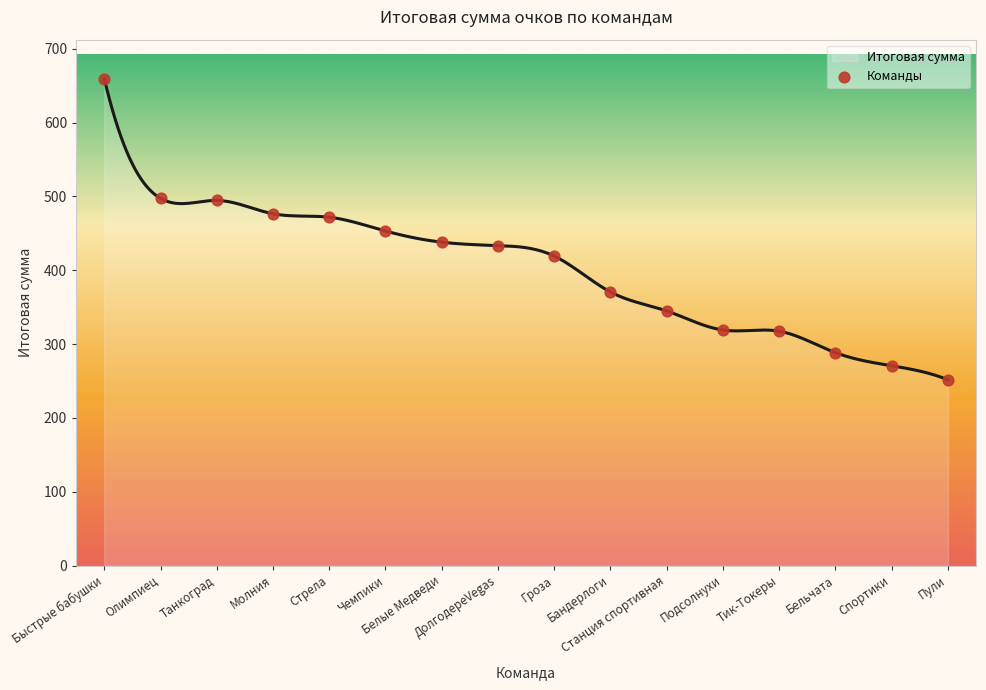

Which has a higher value, Быстрые бабушки or Стрела?

Быстрые бабушки